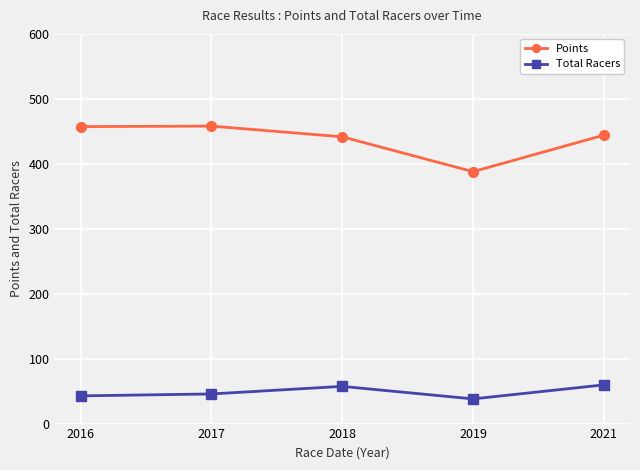

What is the total value across all series at 2019?

425.9